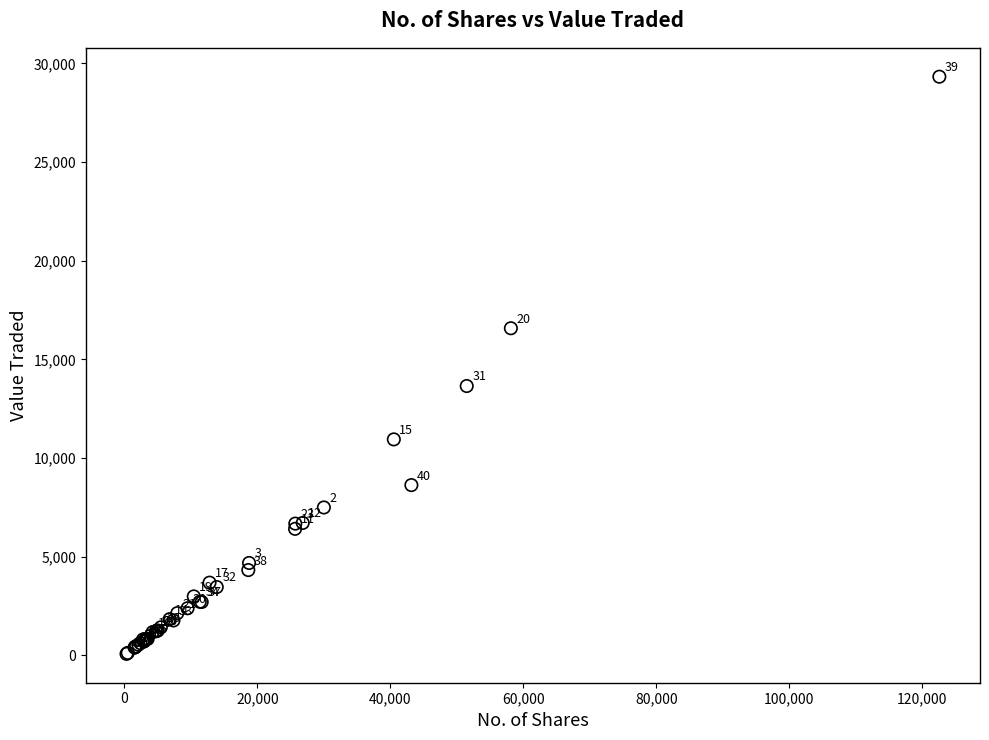

What Y value in the scatter plot is closest to 14706?

13655